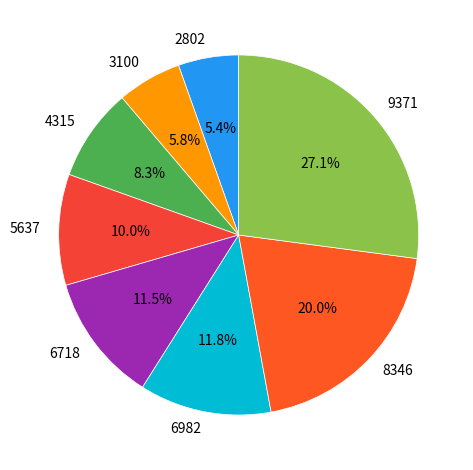

Does 5637 represent more than half of the total?

No